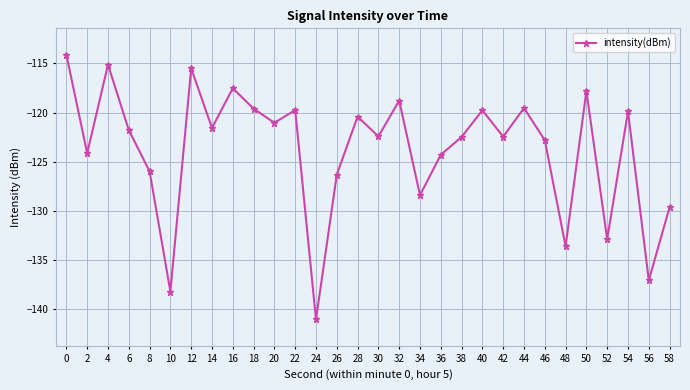

What is the difference between the maximum and minimum values?

26.9